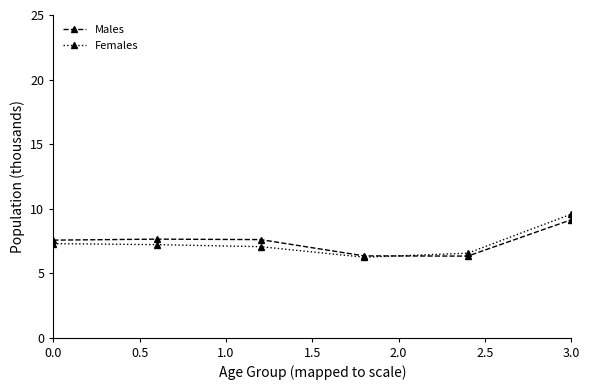

True or false: Males and Females intersect in this chart.

True